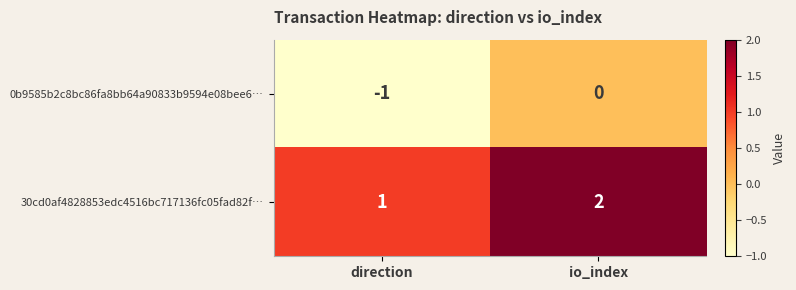

Which series has the largest total across all categories?

30cd0af4828853edc4516bc717136fc05fad82f…